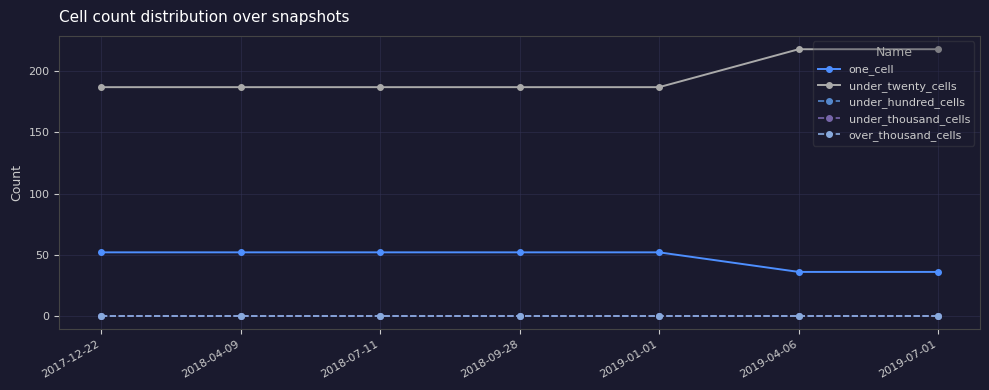

At how many categories does at least one series exceed 134?

7